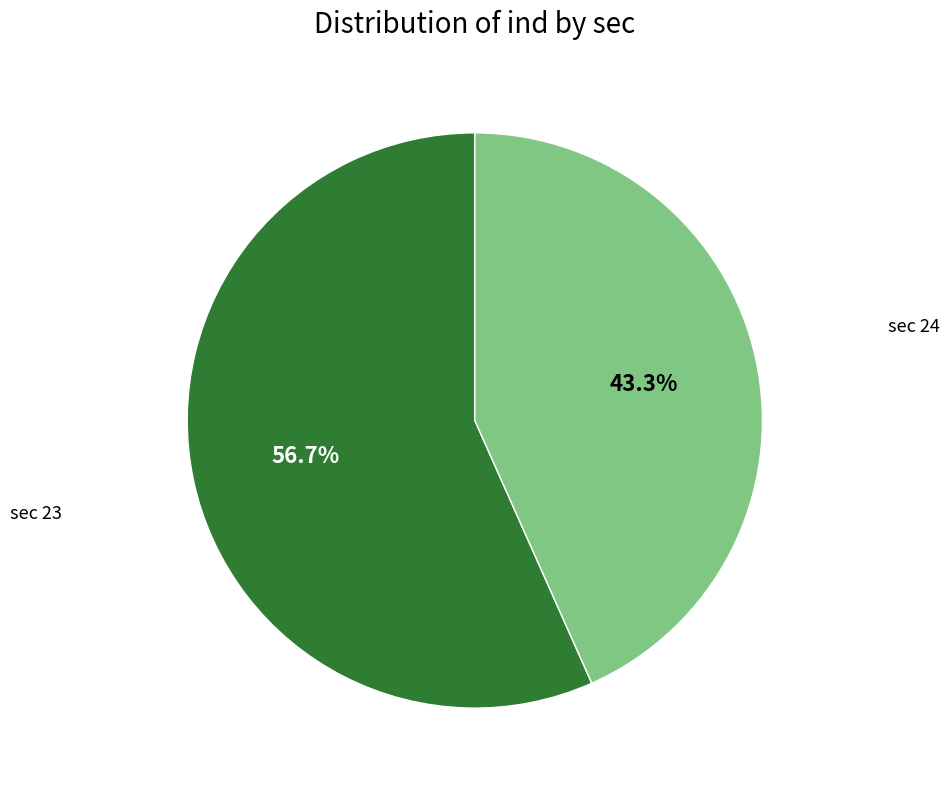

How many segments does this pie chart have?

2